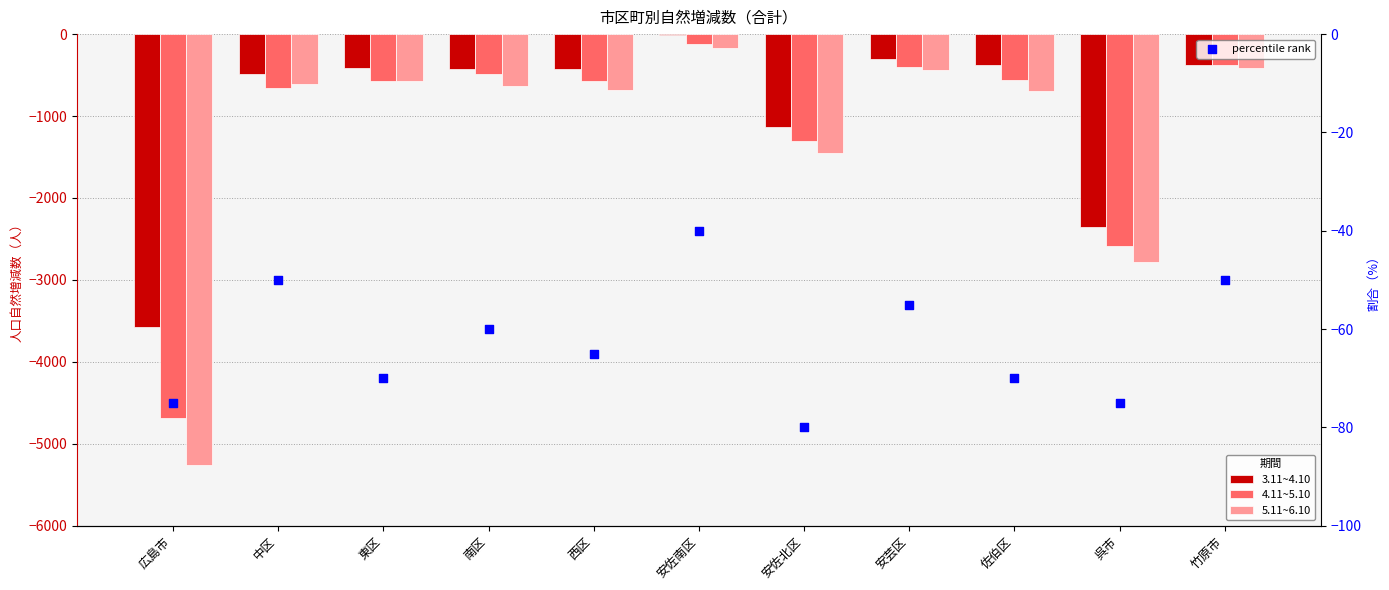

At how many categories does at least one series exceed -3168?

11